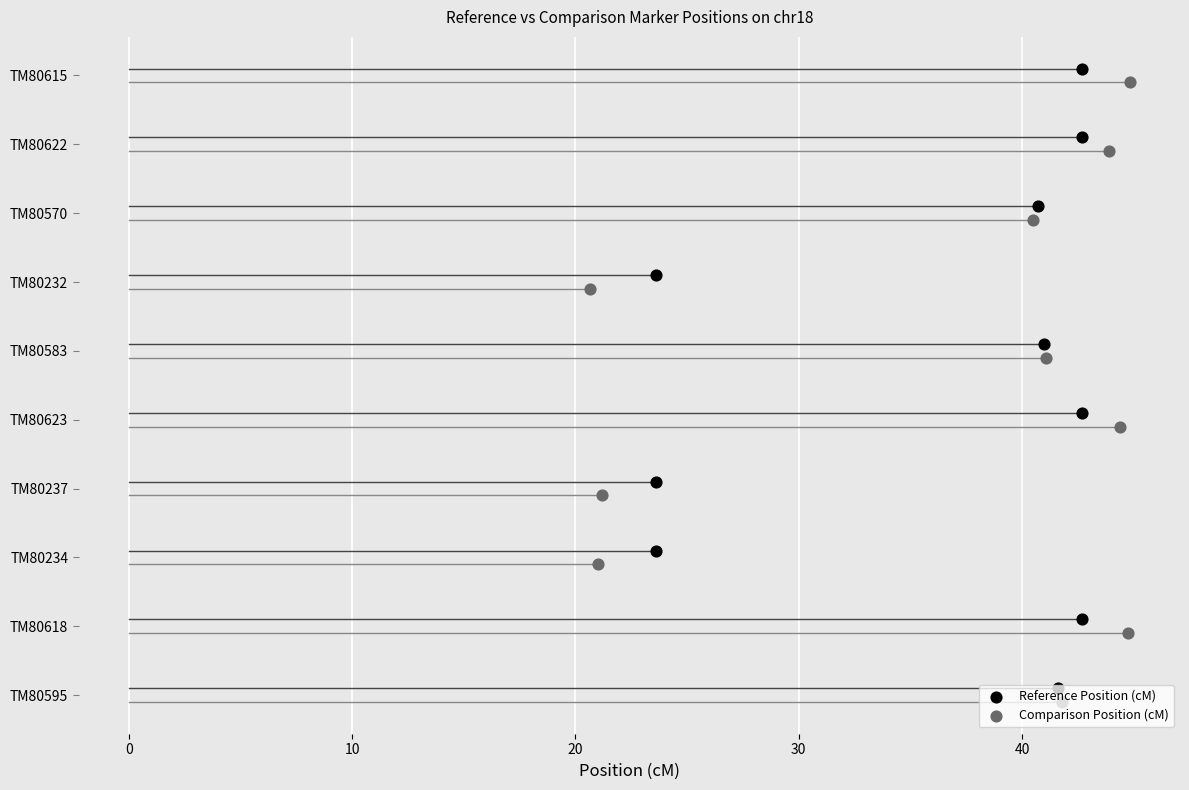

Which series has the largest total across all categories?

Reference Position (cM)